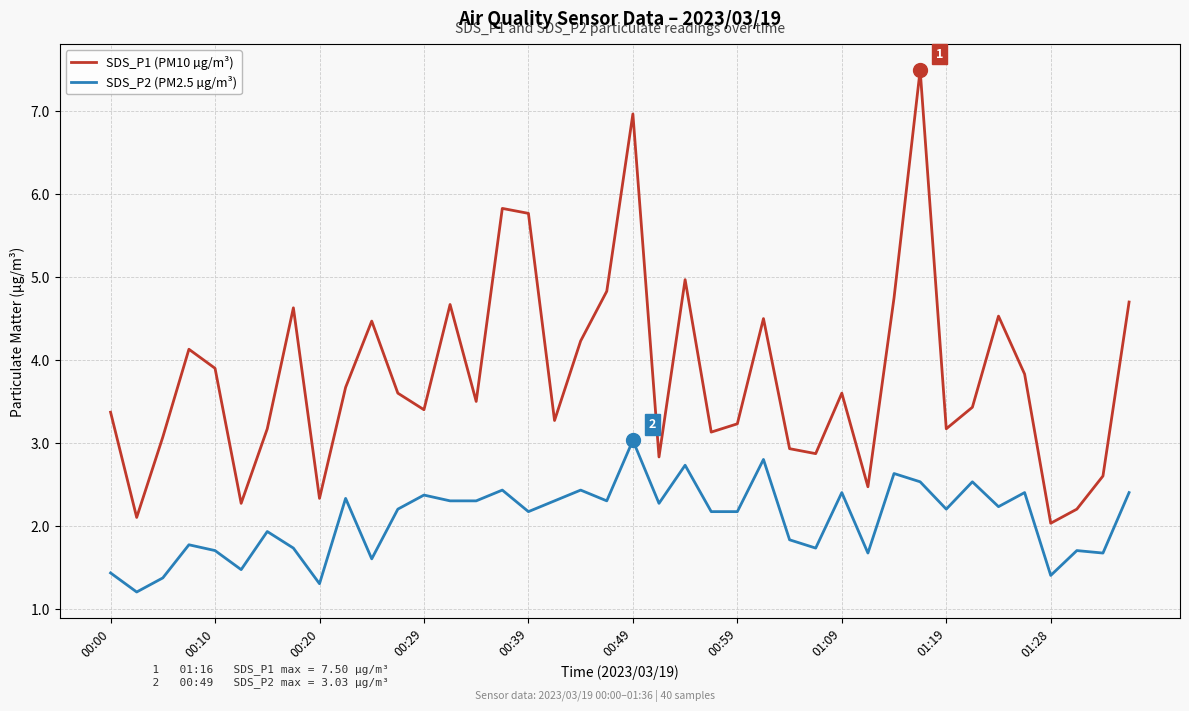

What is the difference between the maximum and minimum values in the SDS_P1 (PM10 µg/m³) series?

5.5